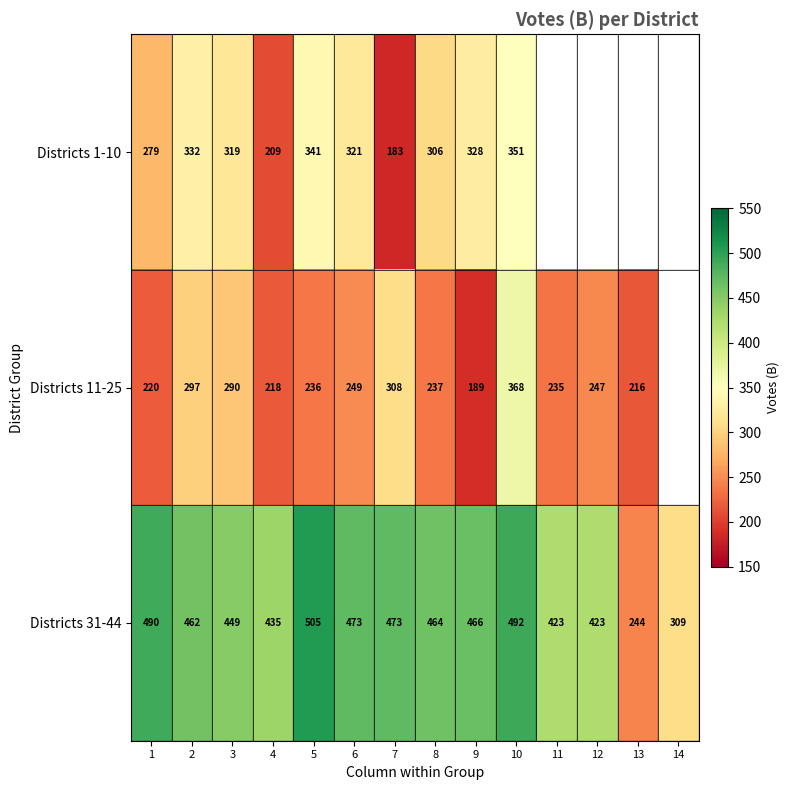

What is the difference between the highest and lowest values at 6?

224